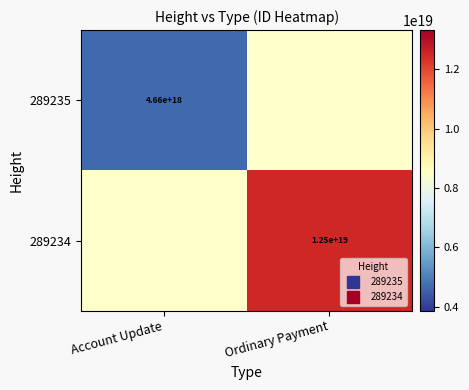

Rank the categories by 289234 value from lowest to highest.

Account Update, Ordinary Payment